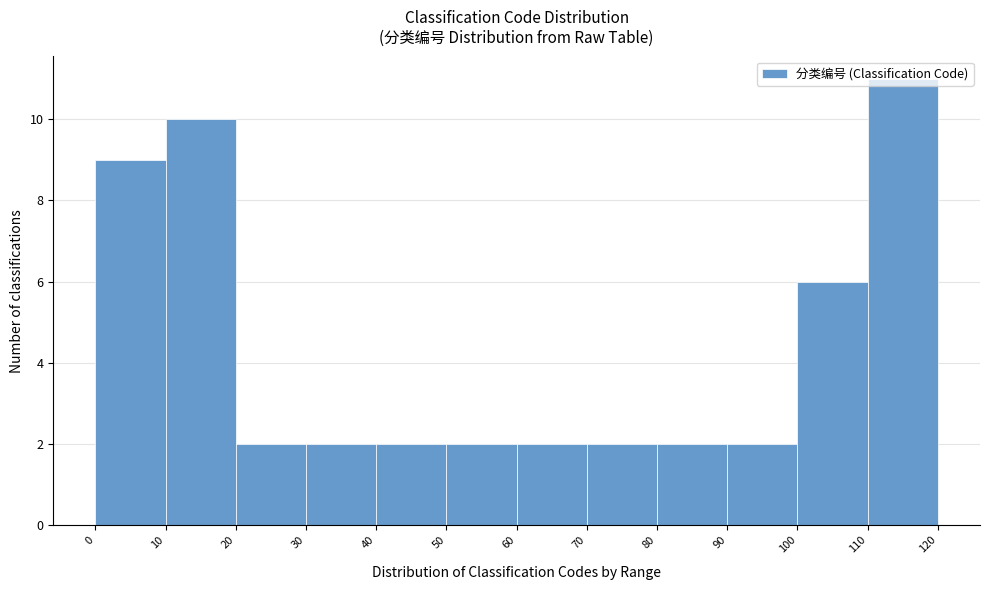

Over which range of the x-axis is the bar tallest?

110 to 120